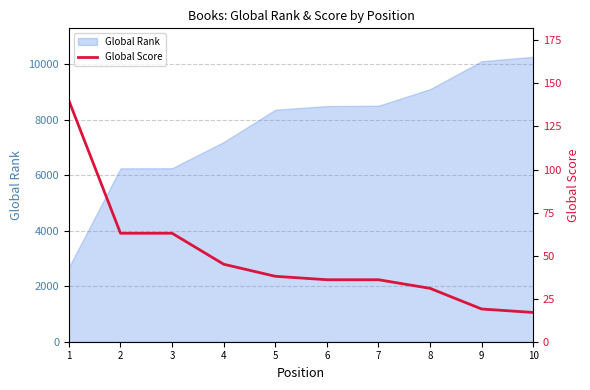

What is the lowest value of the Global Rank series?

2685